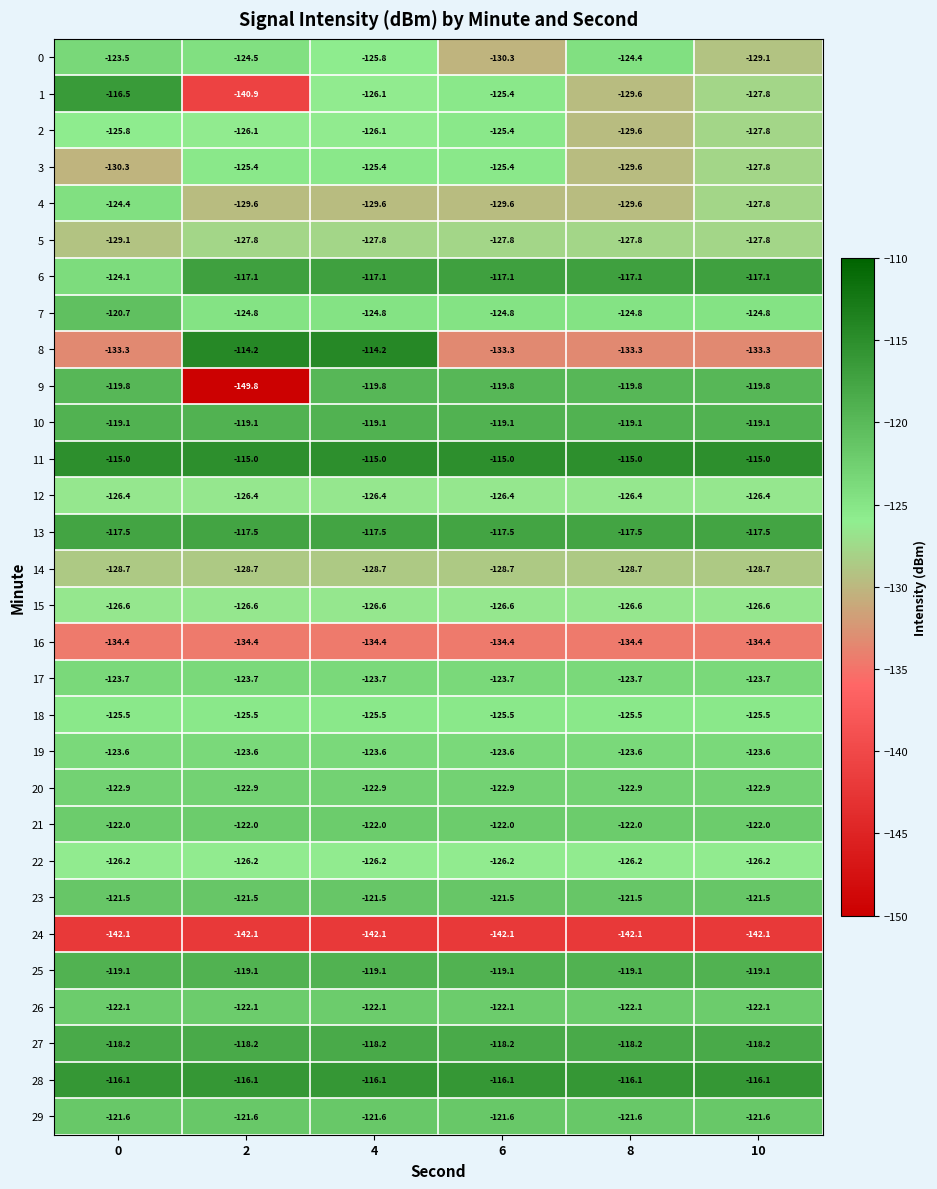

What is the sum of all 0 values?

-757.6